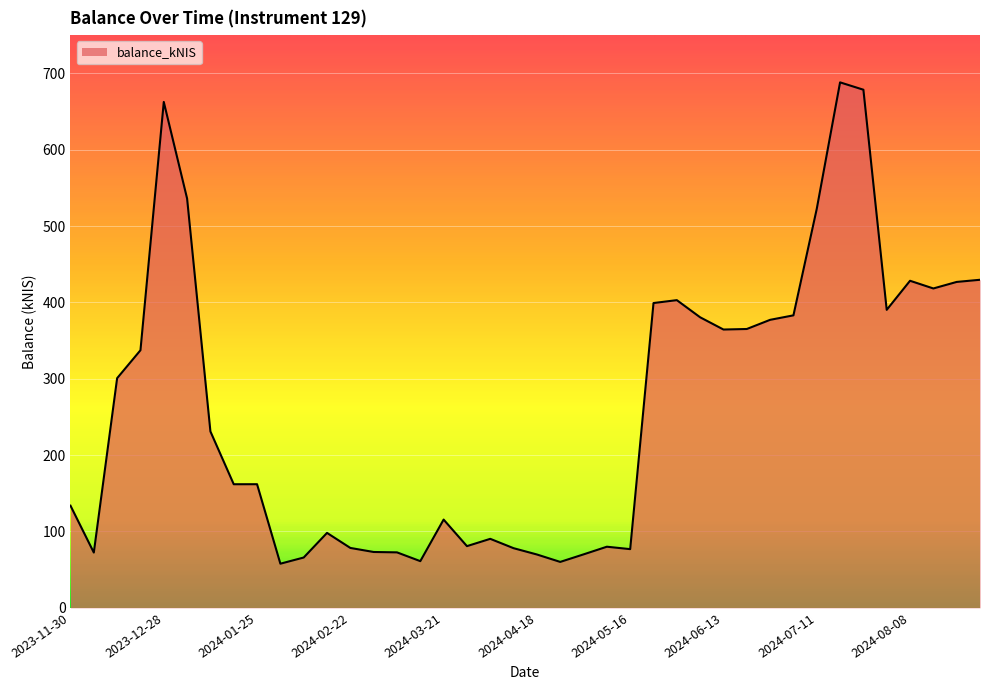

What is the minimum value shown in the chart?

57.8